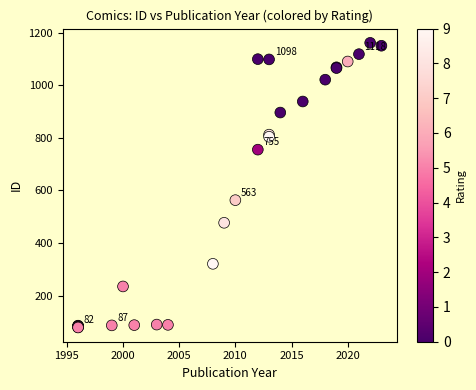

What Y value in the scatter plot is closest to 620?

563